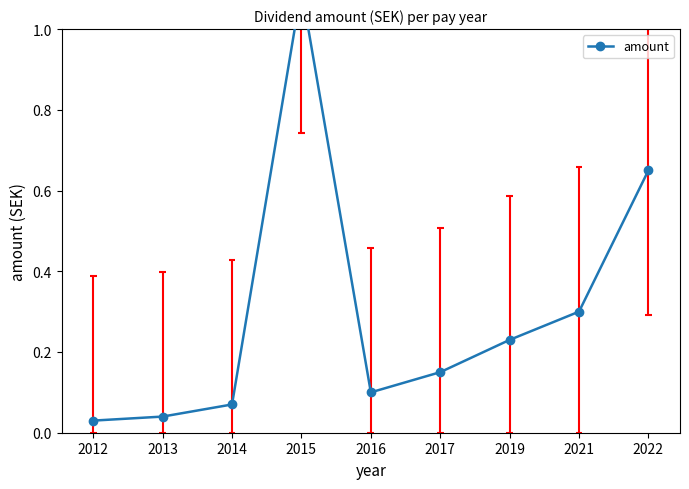

What is the maximum value shown in the chart?

1.1